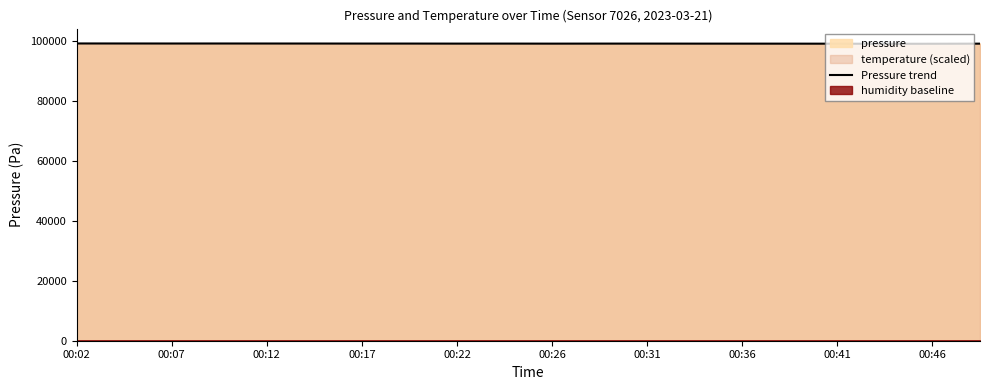

How many lines are shown in the chart?

1